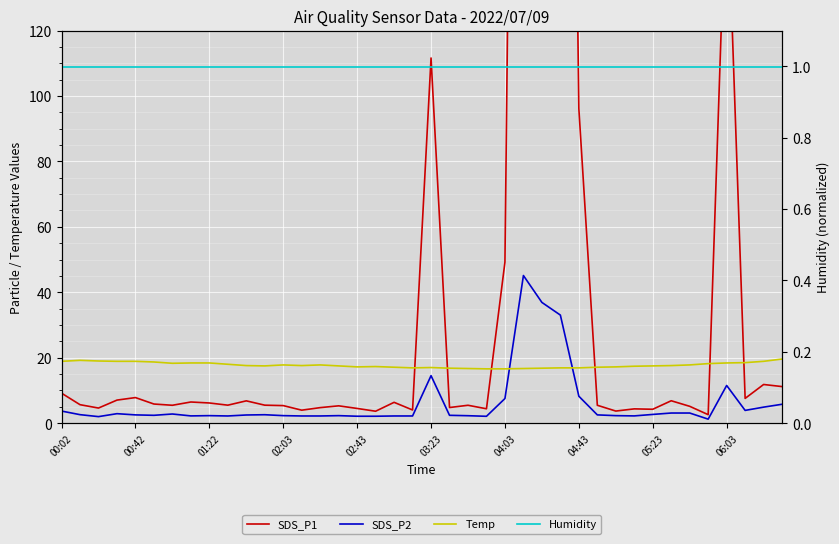

True or false: SDS_P1 and Temp cross at least once.

True